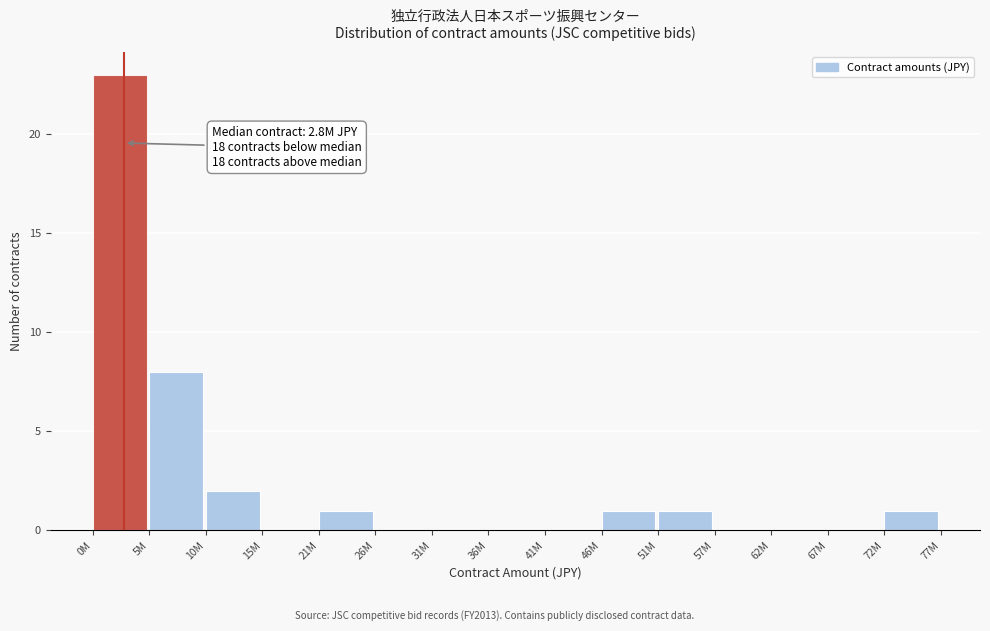

Reading left to right, transcribe all the data shown in this chart.

0M=23	5M=8	10M=2	15M=0	21M=1	26M=0	31M=0	36M=0	41M=0	46M=1	51M=1	57M=0	62M=0	67M=0	72M=1